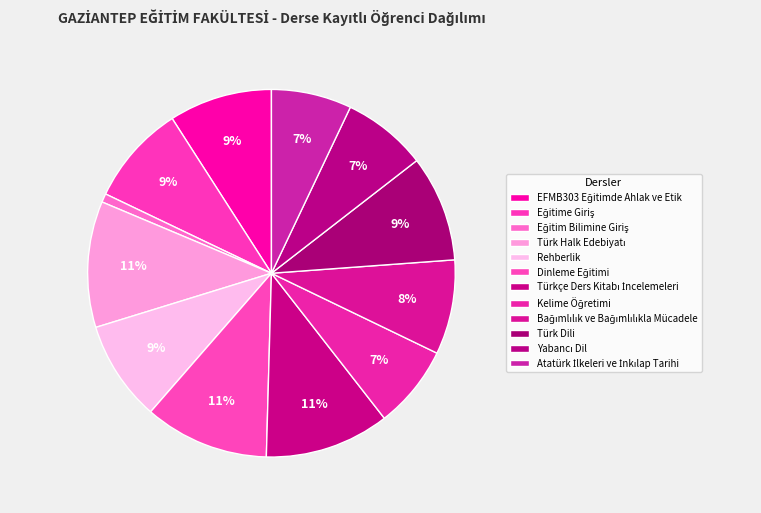

Count the number of slices in the pie.

12